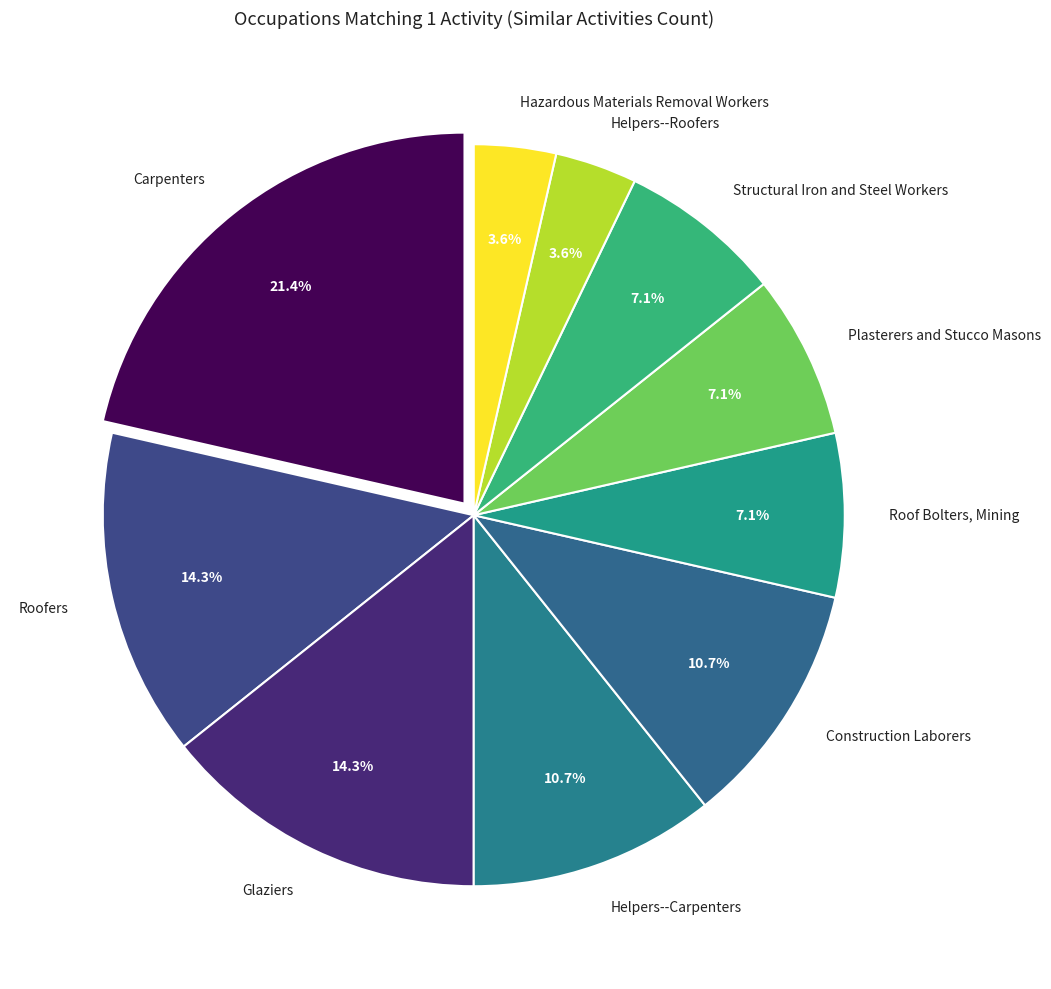

To the nearest percent, what is the difference between the largest and smallest slice percentages?

18%